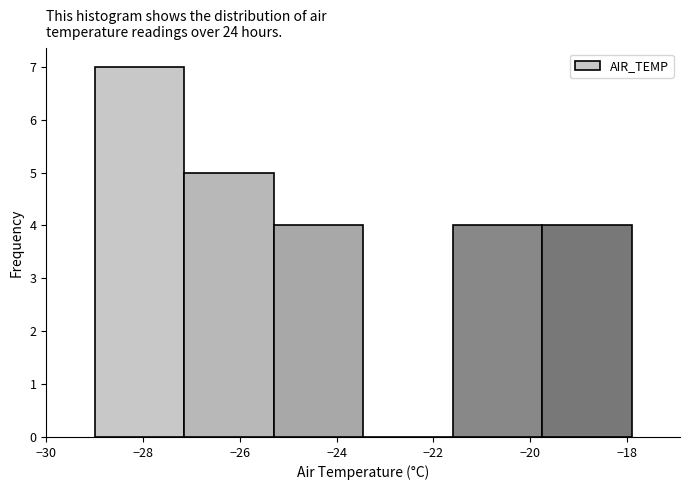

How tall is the bar that spans -19.75 to -17.90 on the x-axis? Neither the bar edges nor the heights are printed on the chart, so give them approximately, as read against the axes.

4